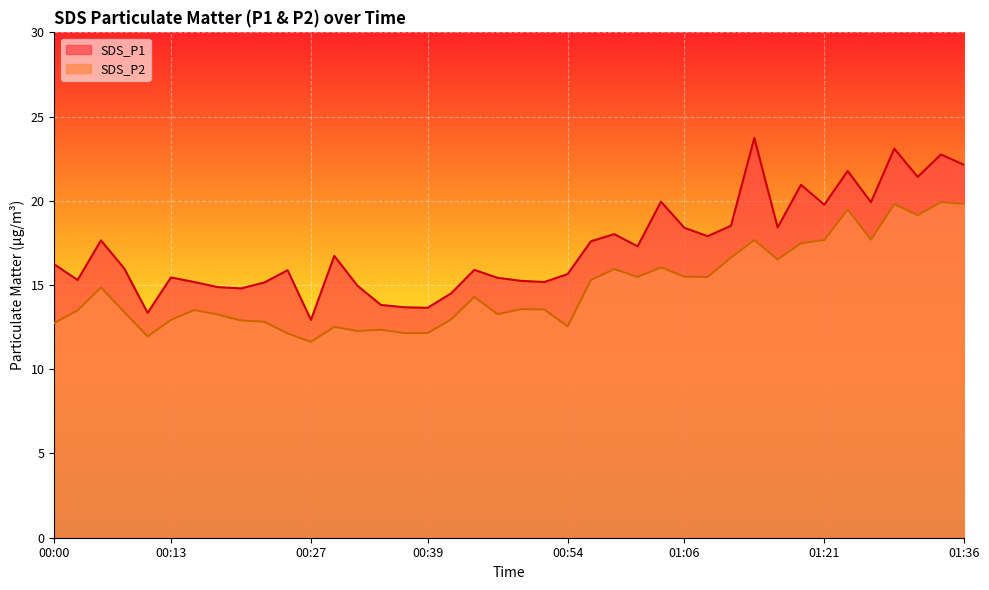

Is the value of SDS_P2 at 01:09 greater than the value of SDS_P1 at 01:16?

No